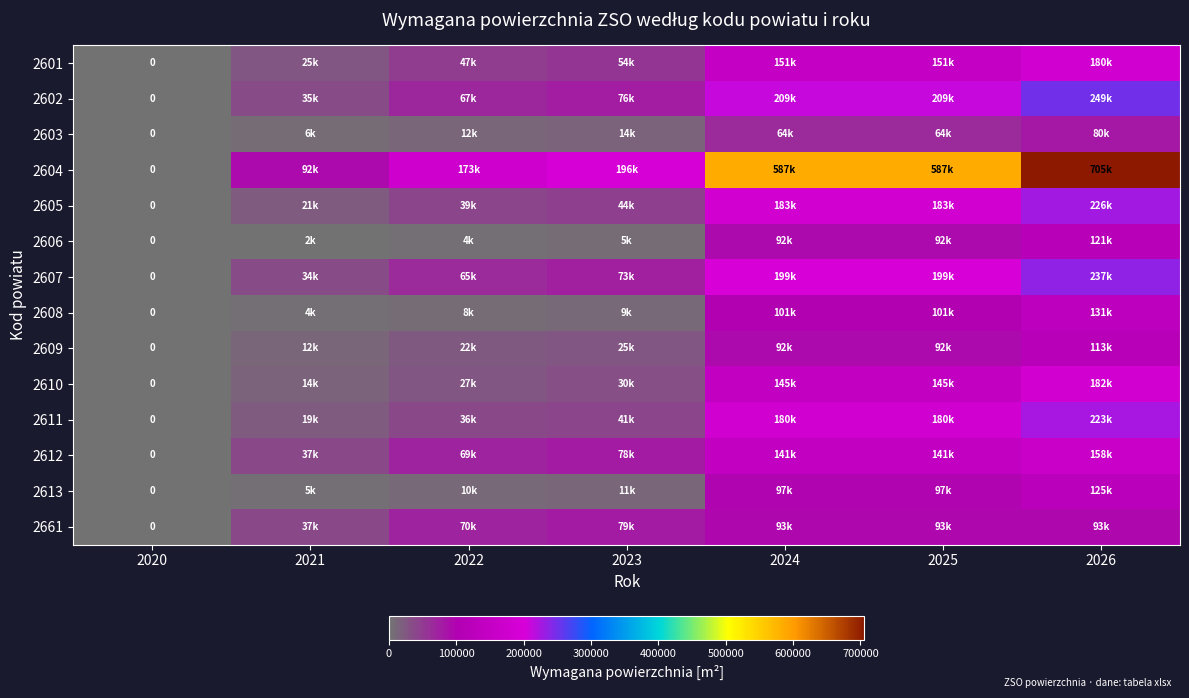

Rank the categories by 2606 value from lowest to highest.

2020, 2021, 2022, 2023, 2024, 2025, 2026